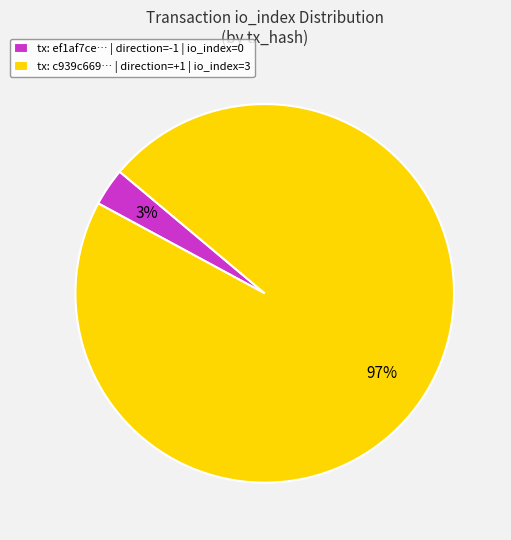

How many segments does this pie chart have?

2